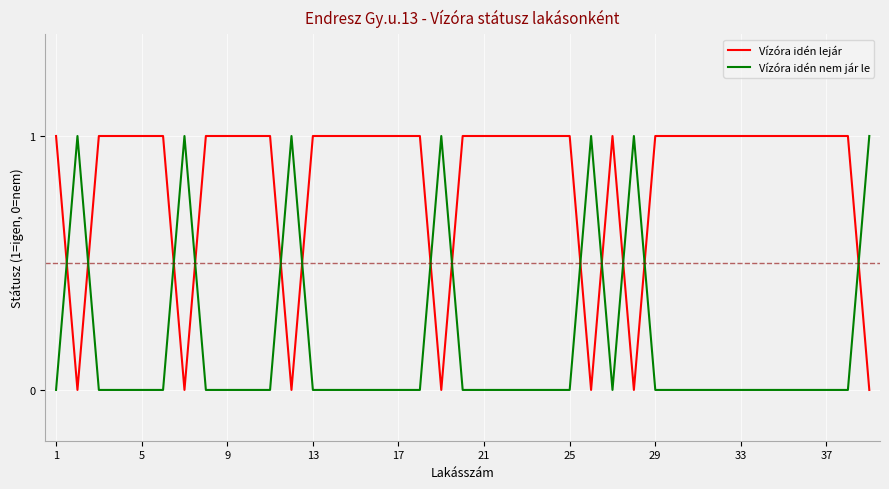

List the series in order of their overall mean, highest first.

Vízóra idén lejár, Vízóra idén nem jár le